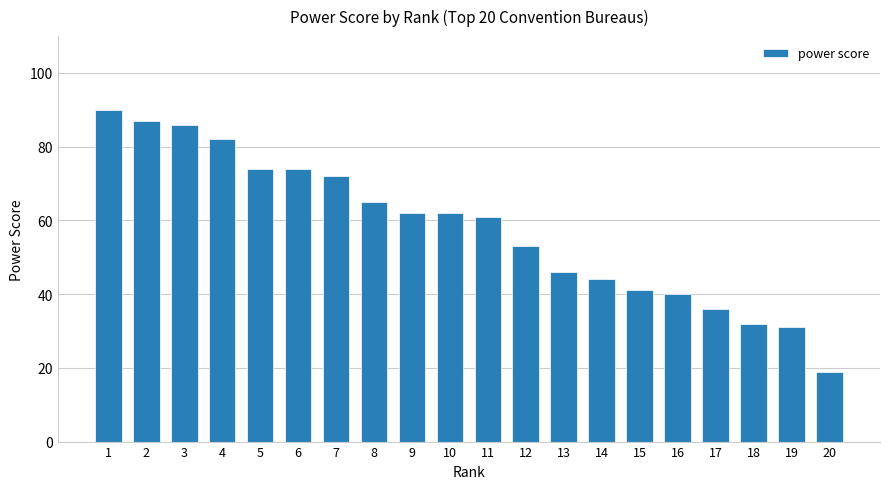

What is the value of the 19th bar from the left?

31